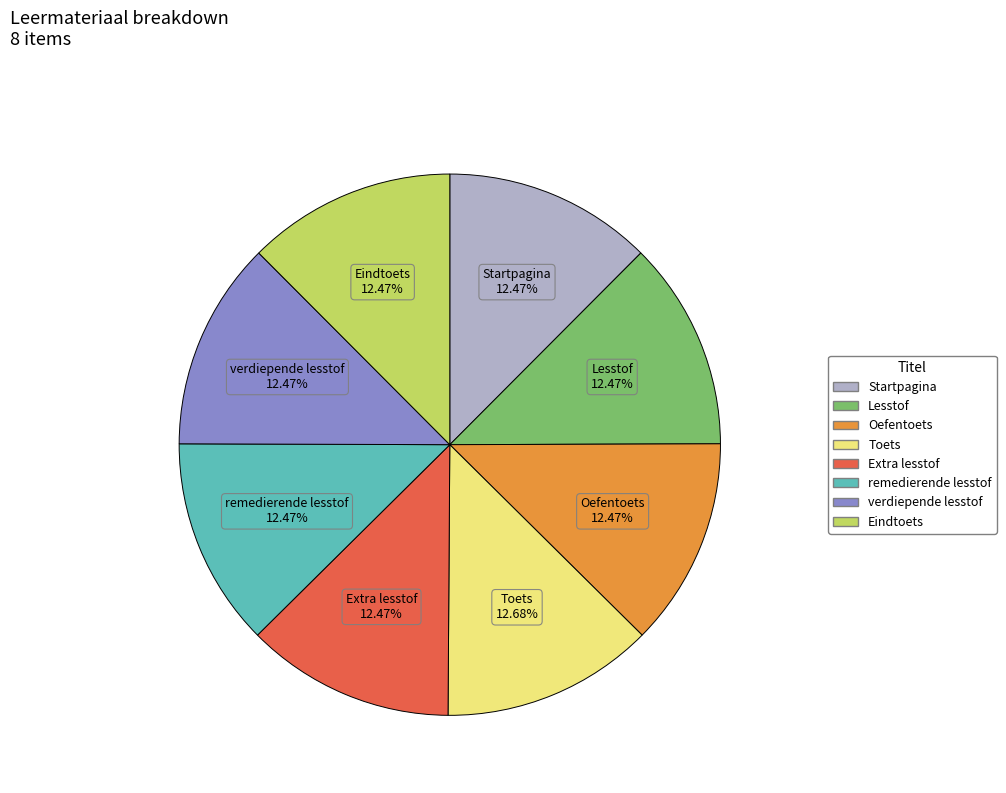

Approximately how many times larger is the value at Extra lesstof compared to Lesstof?

1.0